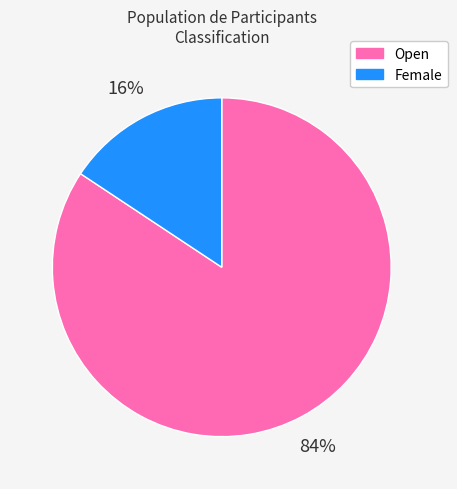

To the nearest percent, what portion does Open represent?

84%